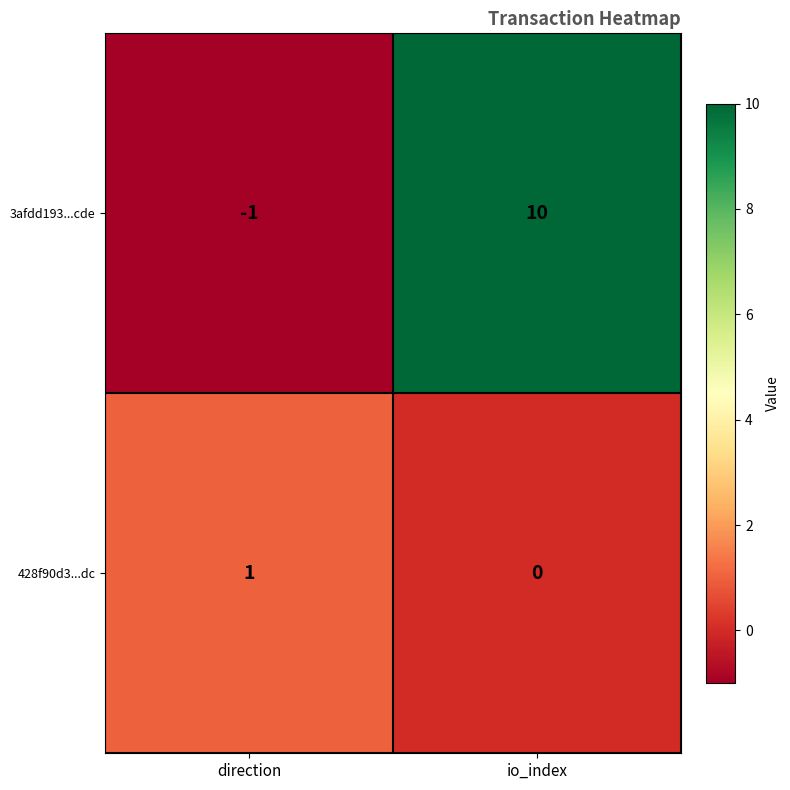

Which series has the largest range (max minus min)?

3afdd193...cde